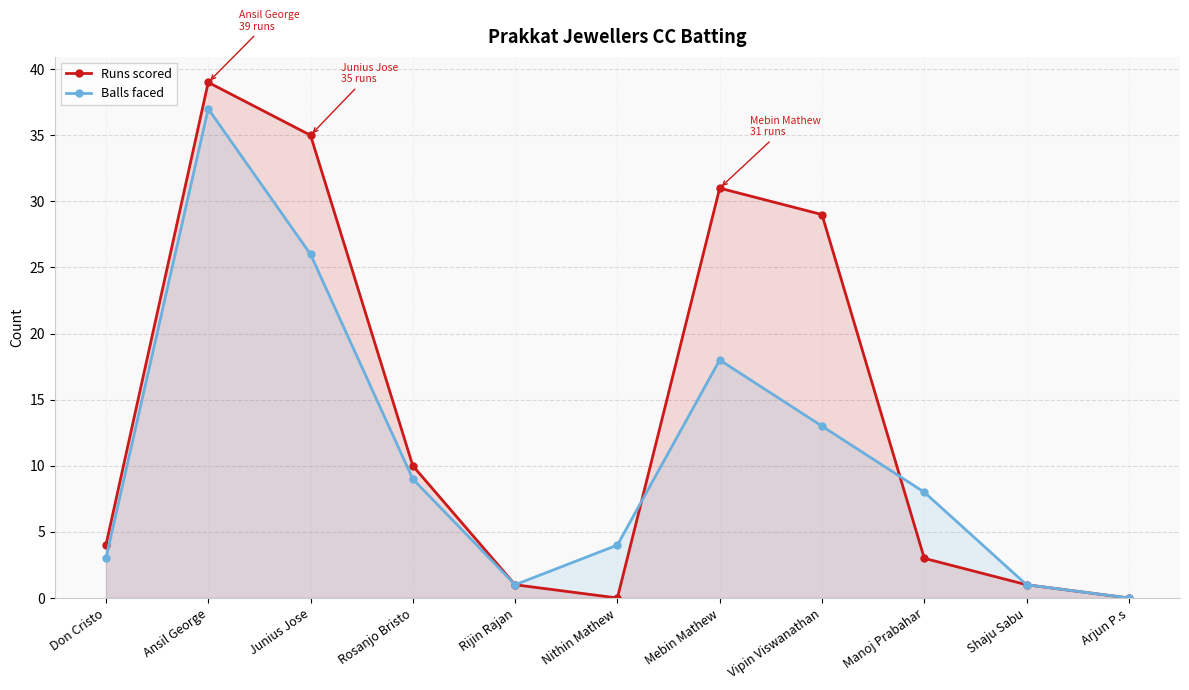

Reading left to right, what are all the values shown in this chart?

Runs scored: Don Cristo=4	Ansil George=39	Junius Jose=35	Rosanjo Bristo=10	Rijin Rajan=1	Nithin Mathew=0	Mebin Mathew=31	Vipin Viswanathan=29	Manoj Prabahar=3	Shaju Sabu=1	Arjun P.s=0
Balls faced: Don Cristo=3	Ansil George=37	Junius Jose=26	Rosanjo Bristo=9	Rijin Rajan=1	Nithin Mathew=4	Mebin Mathew=18	Vipin Viswanathan=13	Manoj Prabahar=8	Shaju Sabu=1	Arjun P.s=0